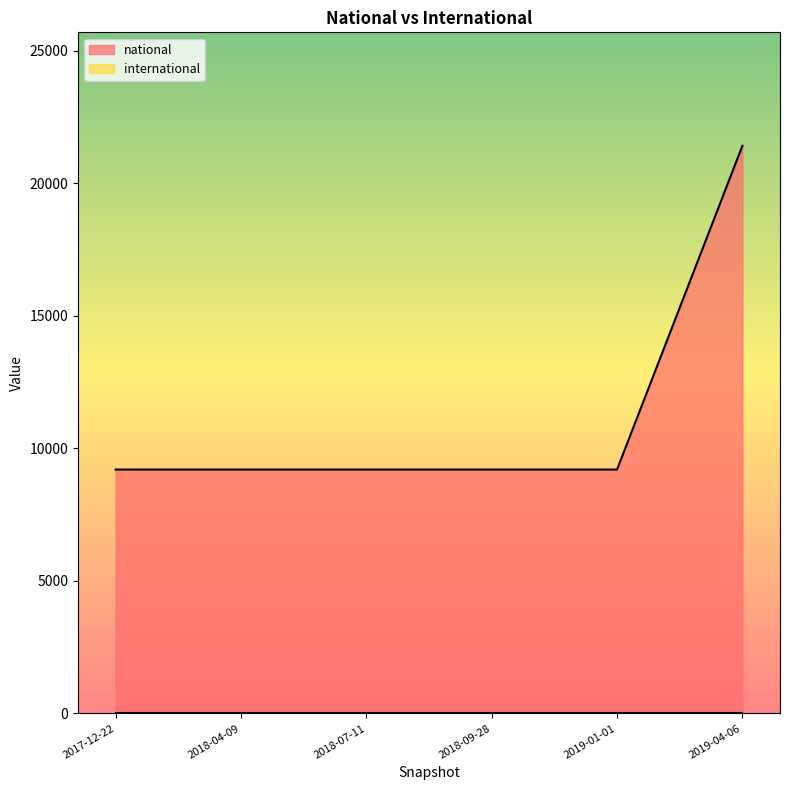

Which series changed the most between 2018-09-28 and 2017-12-22?

national